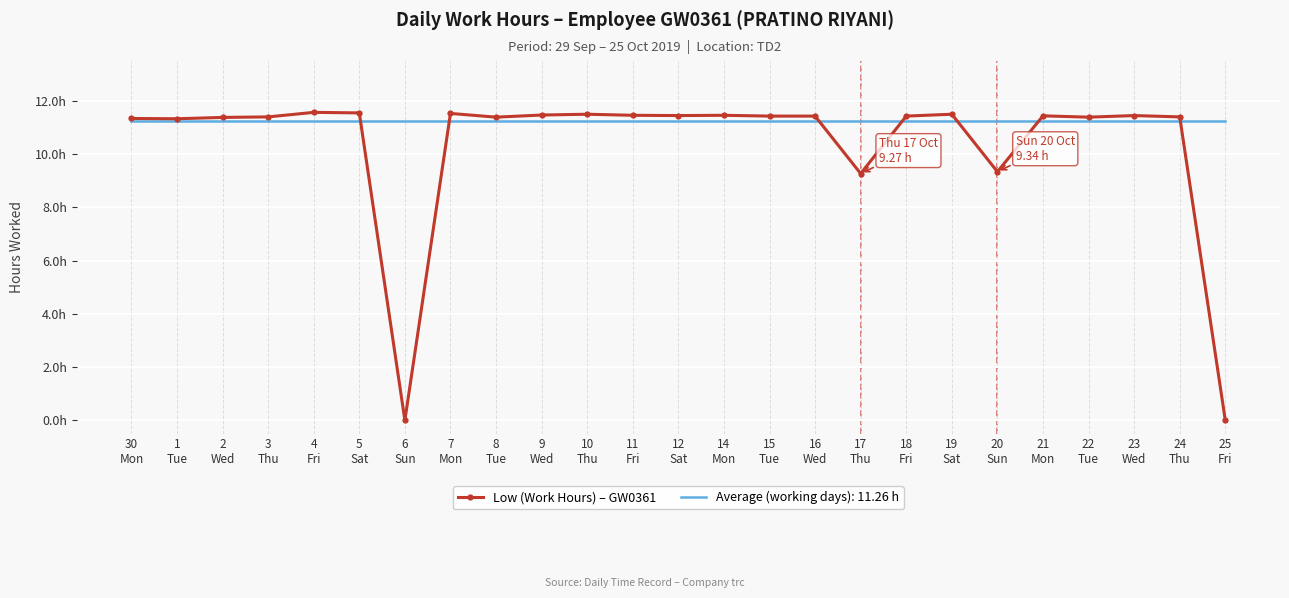

What position from the left is 4
Fri?

5